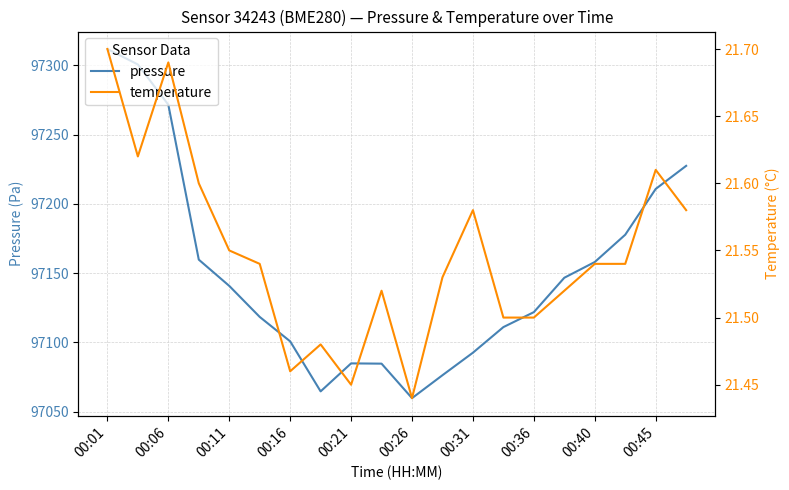

True or false: temperature and pressure intersect in this chart.

False